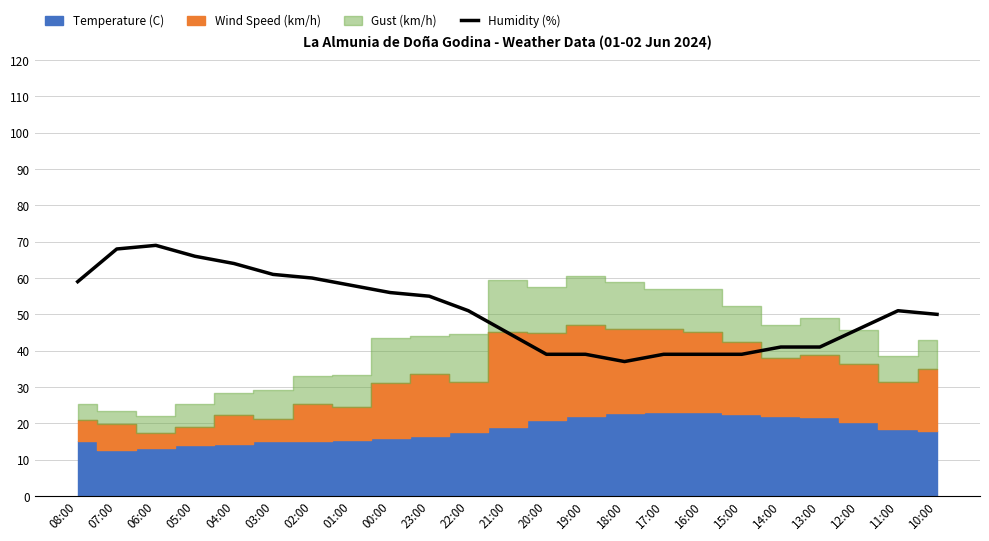

True or false: the data shows 68 at 07:00.

True